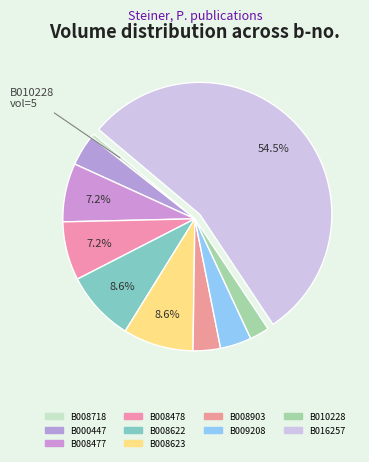

Between B008477 and B008622, which is larger?

B008622